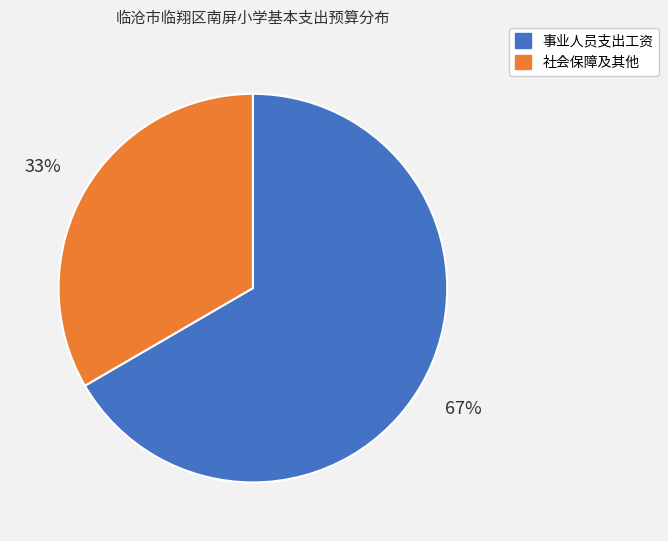

To the nearest percent, what is the average slice percentage?

50%